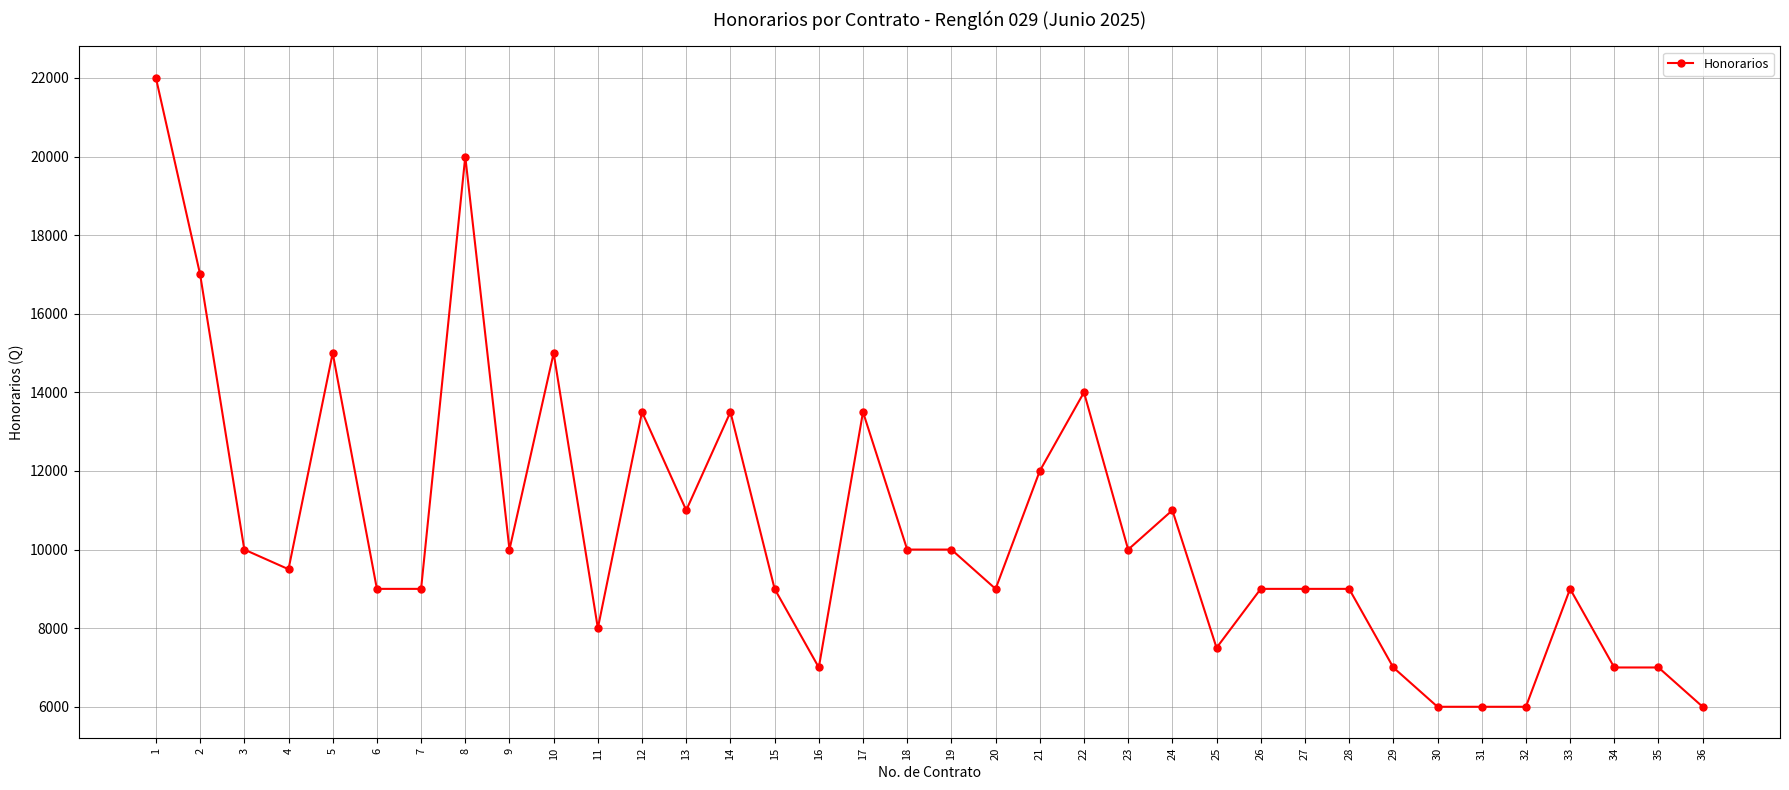

At which category does the data reach its first local peak?

5